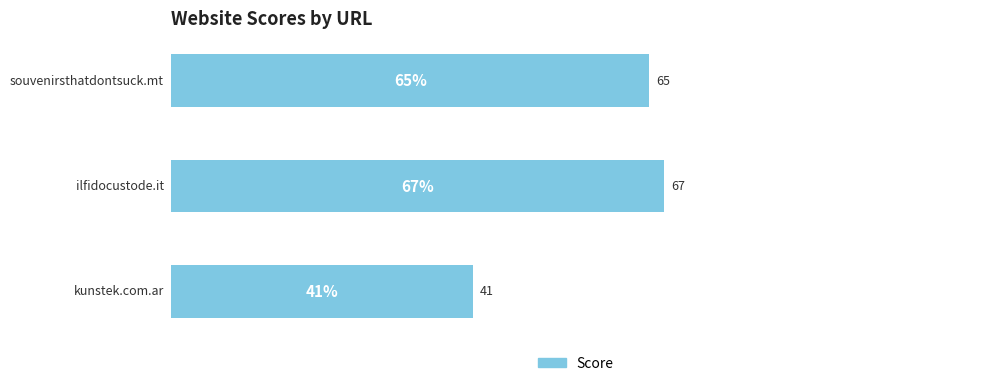

What is the difference between the maximum and minimum values?

26